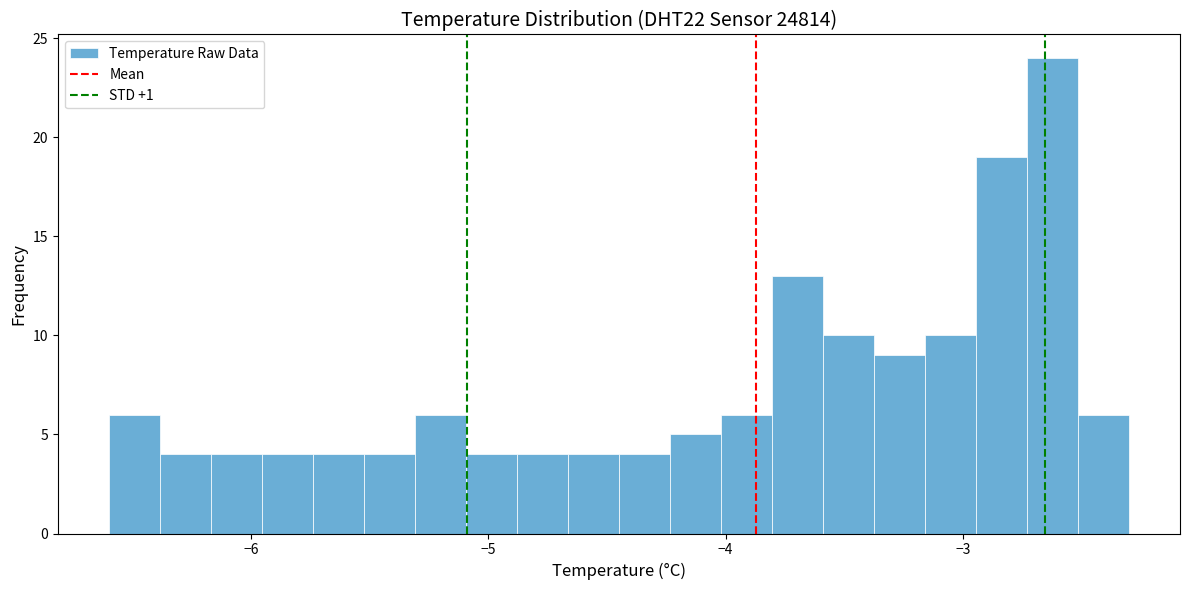

Read against the x-axis, roughly where is the centre of the tallest bar?

-2.6